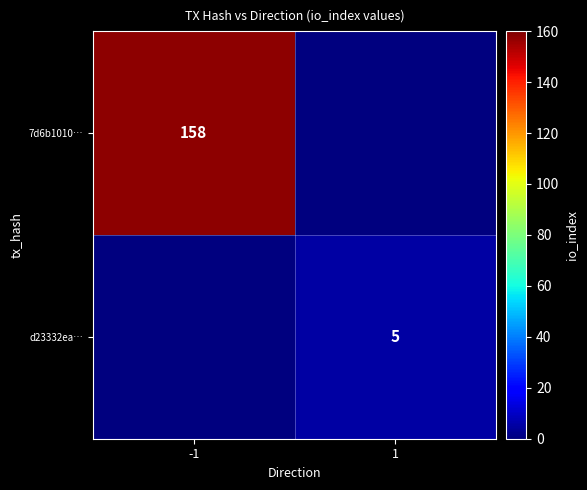

Is it true that 7d6b1010… equals 58 at -1?

False